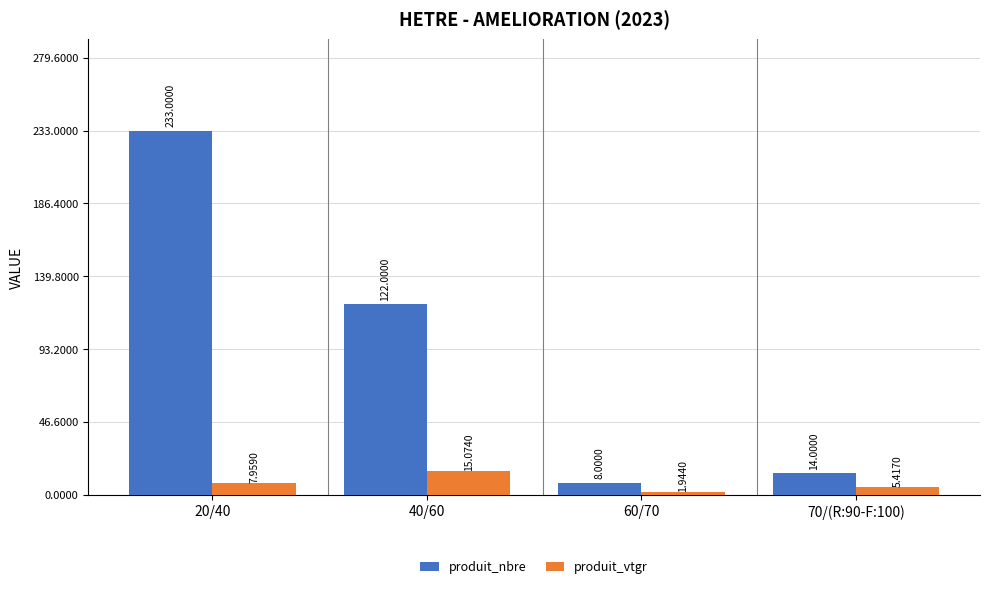

How many categories are shown in the chart?

4